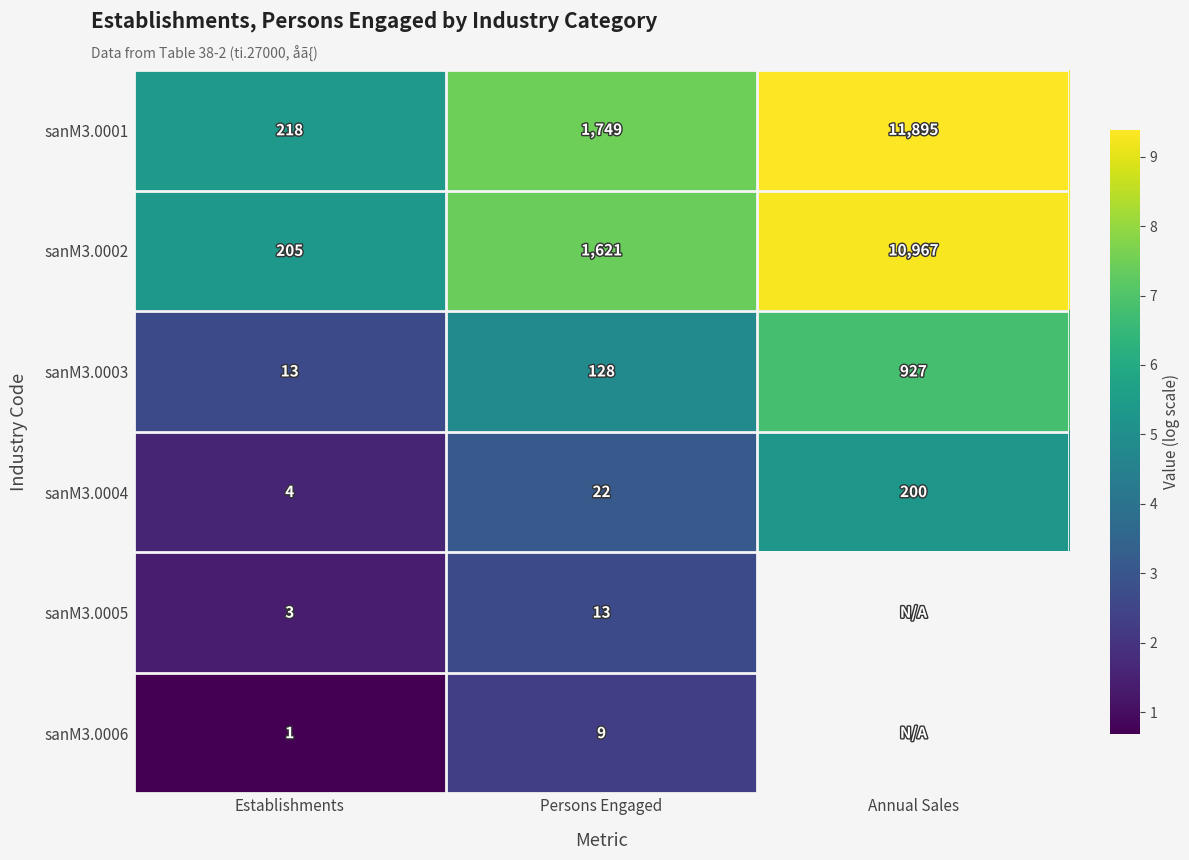

Is the value of sanM3.0003 at Persons Engaged greater than the value of sanM3.0006 at Persons Engaged?

Yes